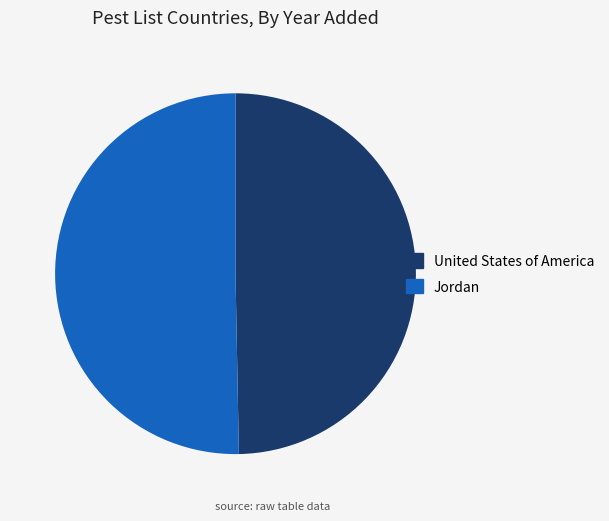

Which has a higher value, Jordan or United States of America?

Jordan